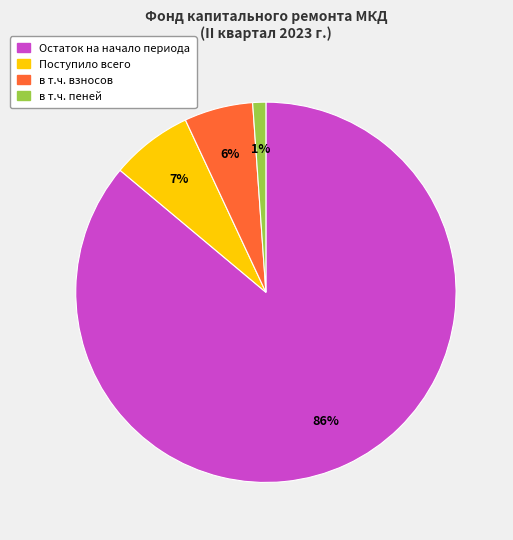

Is there any slice that represents more than half of the pie?

Yes